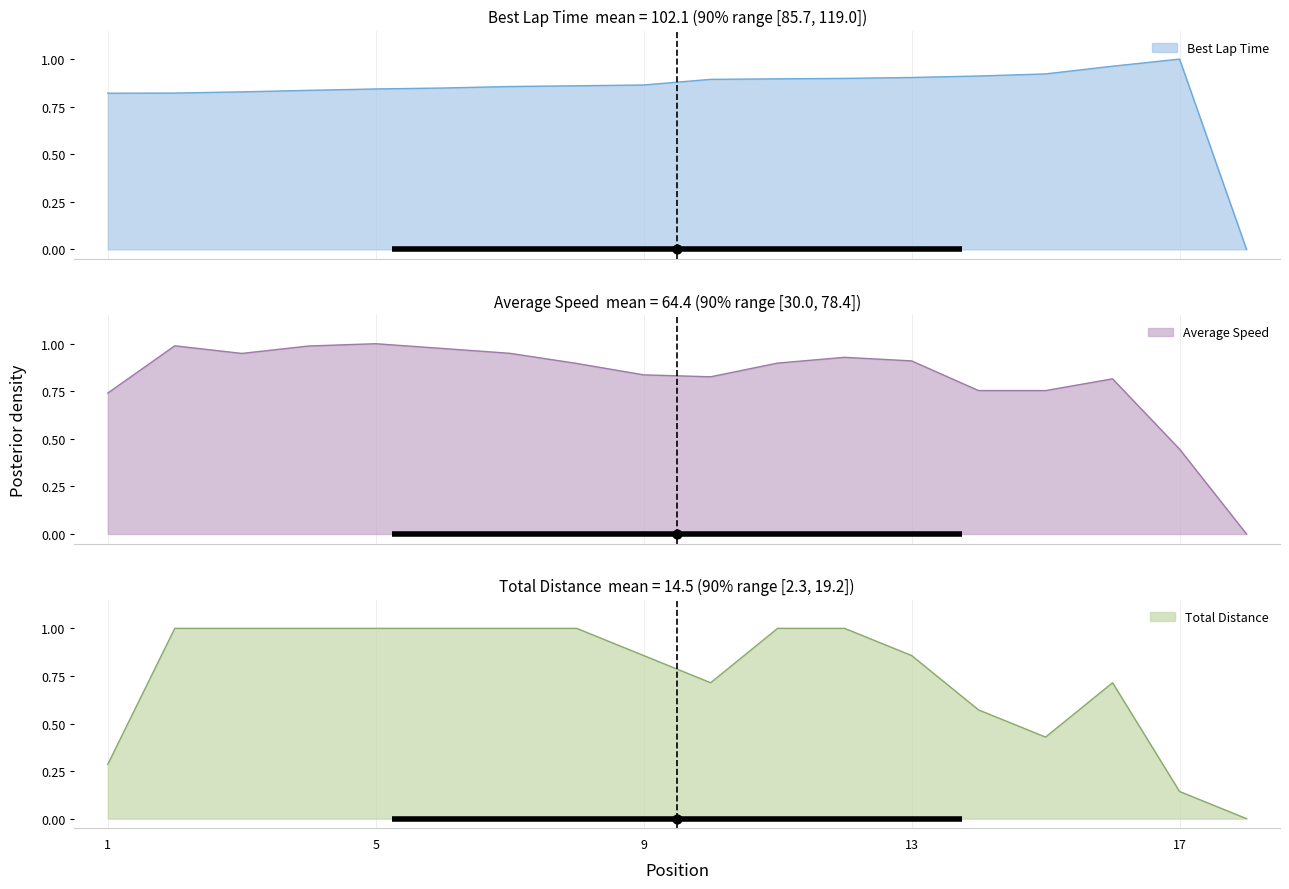

True or false: Total Distance has a value of 1.0 at 5.

True